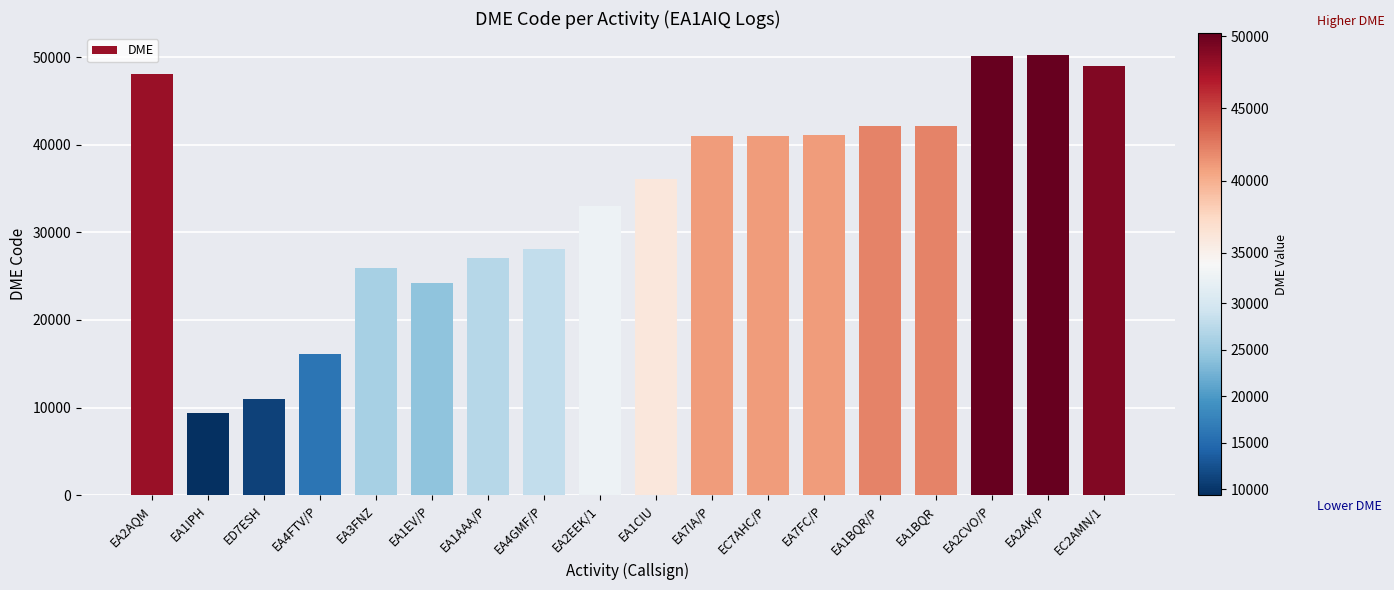

How many bars are there in total?

18